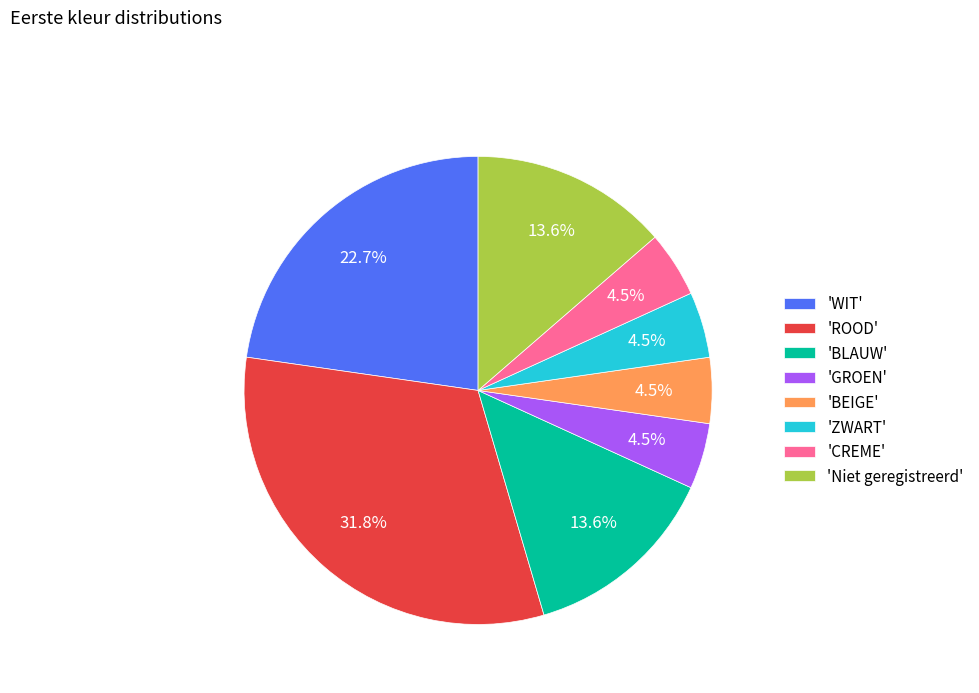

Does any single category account for the majority?

No